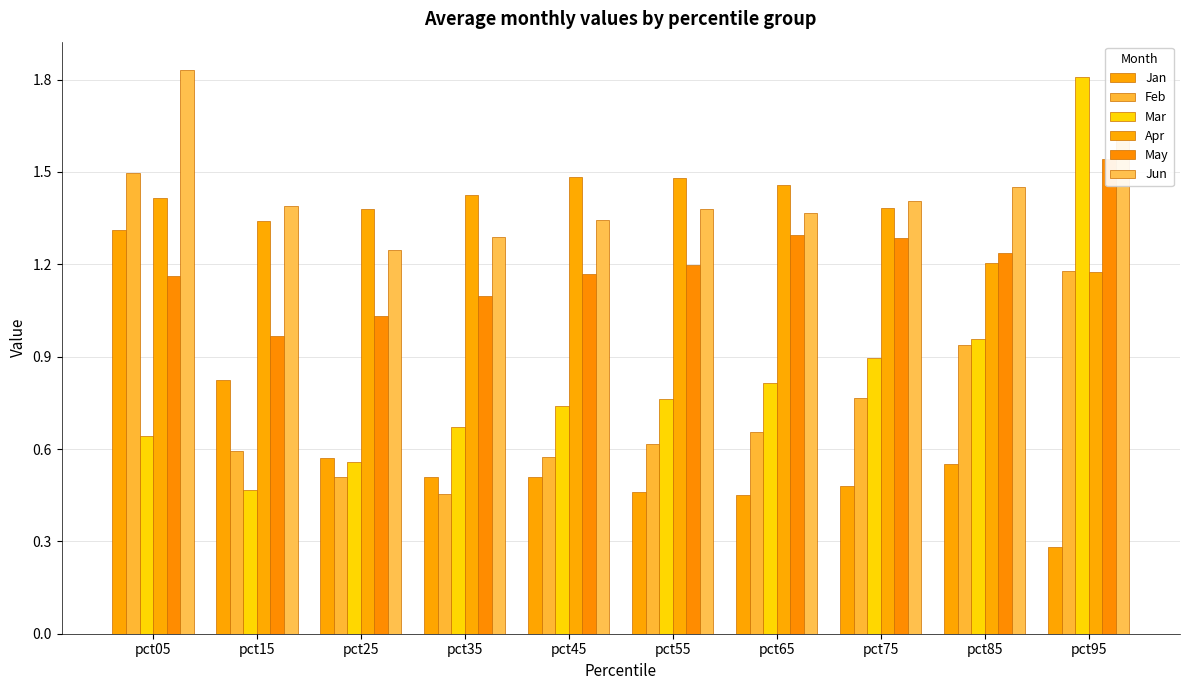

What is the total value across all series at pct85?

6.3